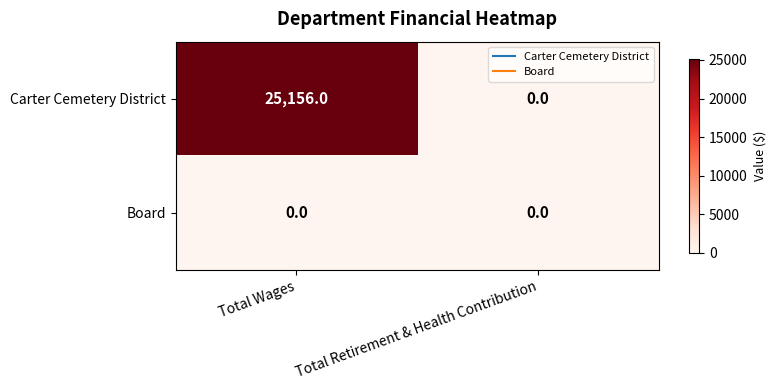

Reading left to right, list all the values displayed in this chart.

Carter Cemetery District: 25156	0
Board: 0	0